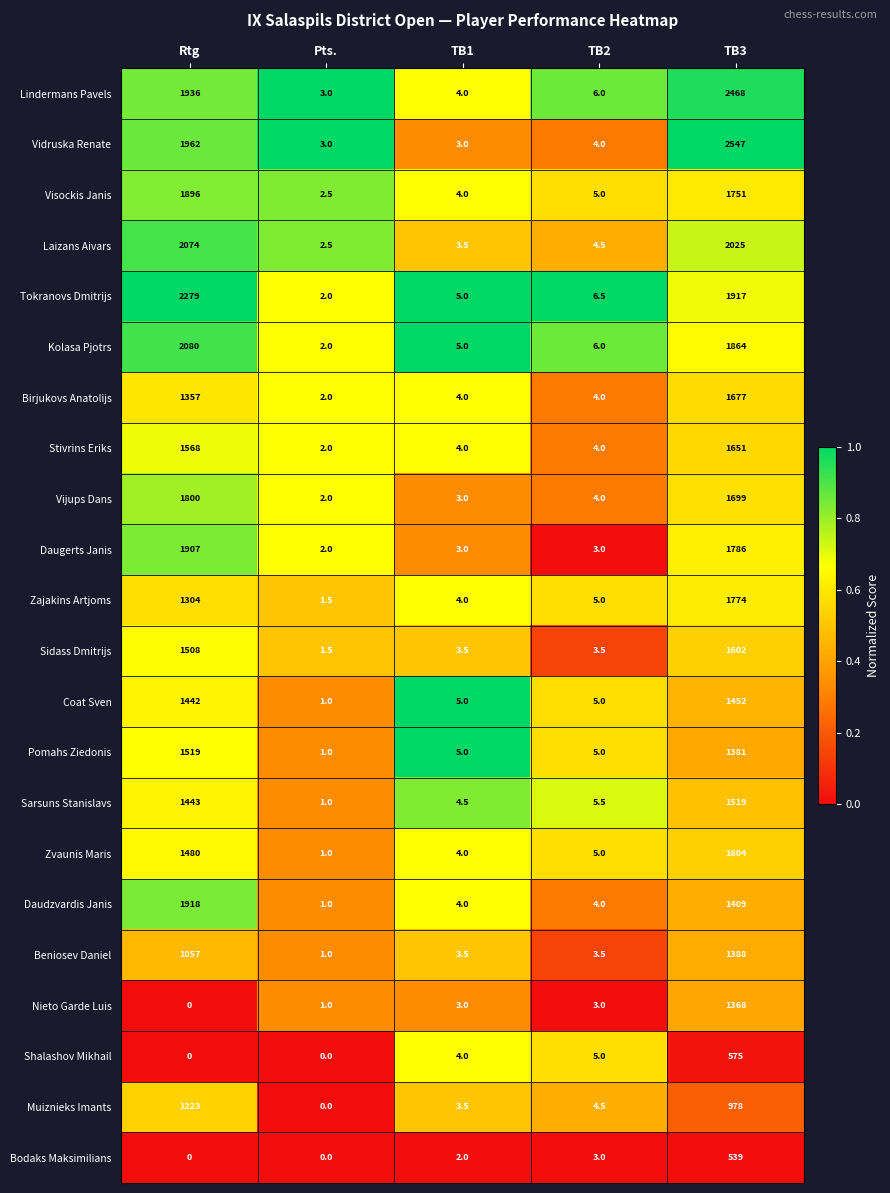

Is the value of Pomahs Ziedonis at Rtg greater than the value of Zvaunis Maris at Pts.?

Yes